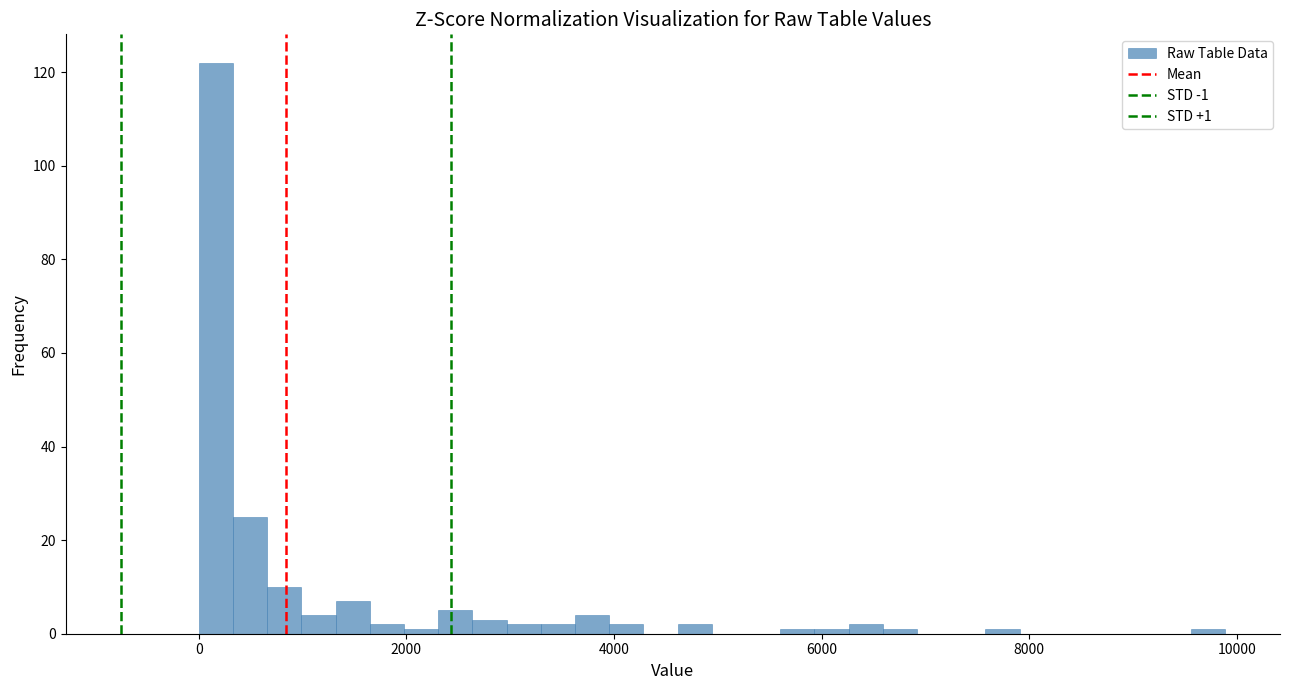

Around what value on the x-axis is the tallest bar? Give the approximate position of its centre, as read against the axis.

200